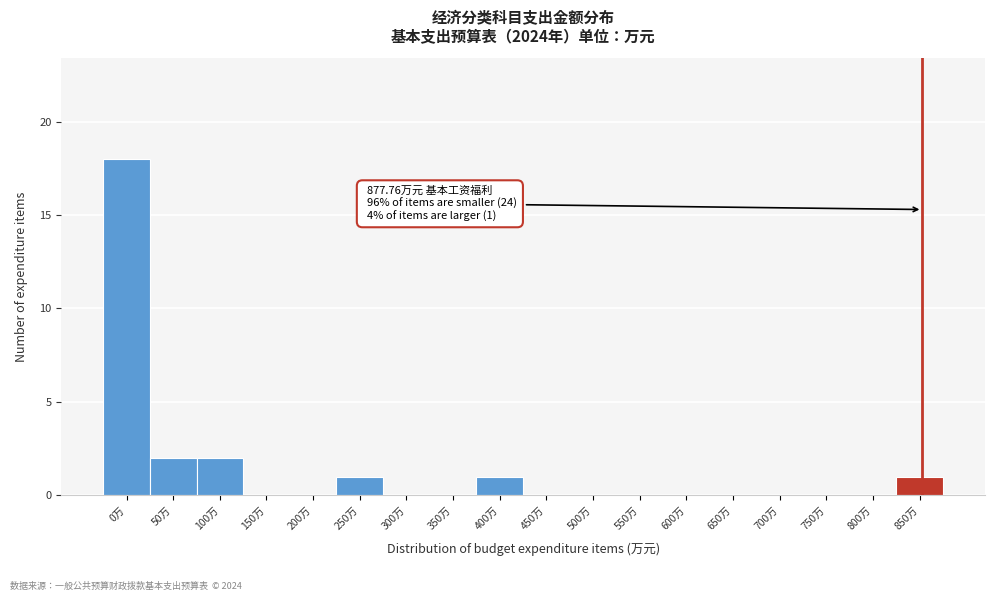

Reading left to right, list all the values displayed in this chart.

0万=18	50万=2	100万=2	150万=0	200万=0	250万=1	300万=0	350万=0	400万=1	450万=0	500万=0	550万=0	600万=0	650万=0	700万=0	750万=0	800万=0	850万=1